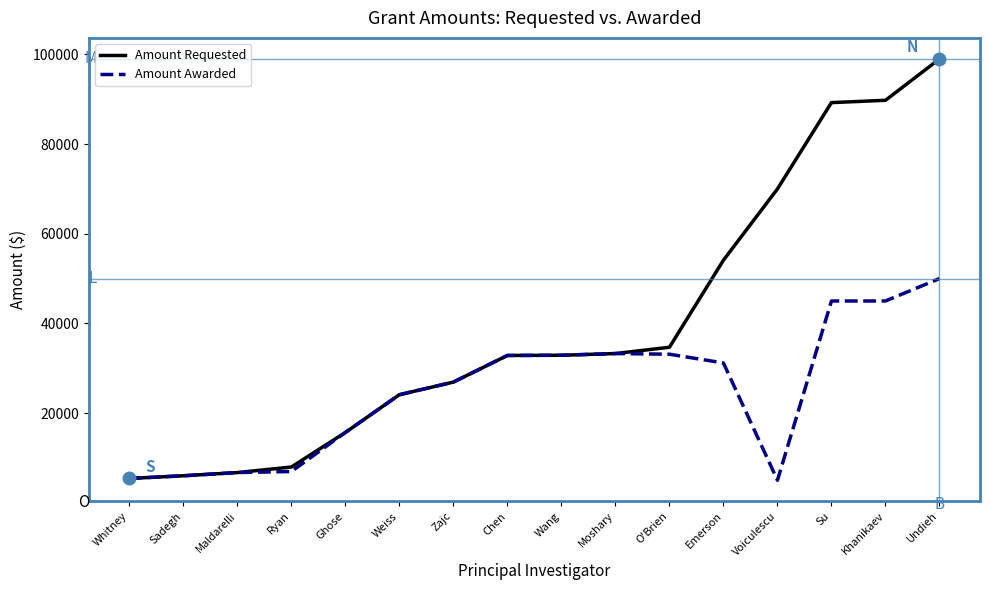

At which category is the sum across all series the highest?

Undieh